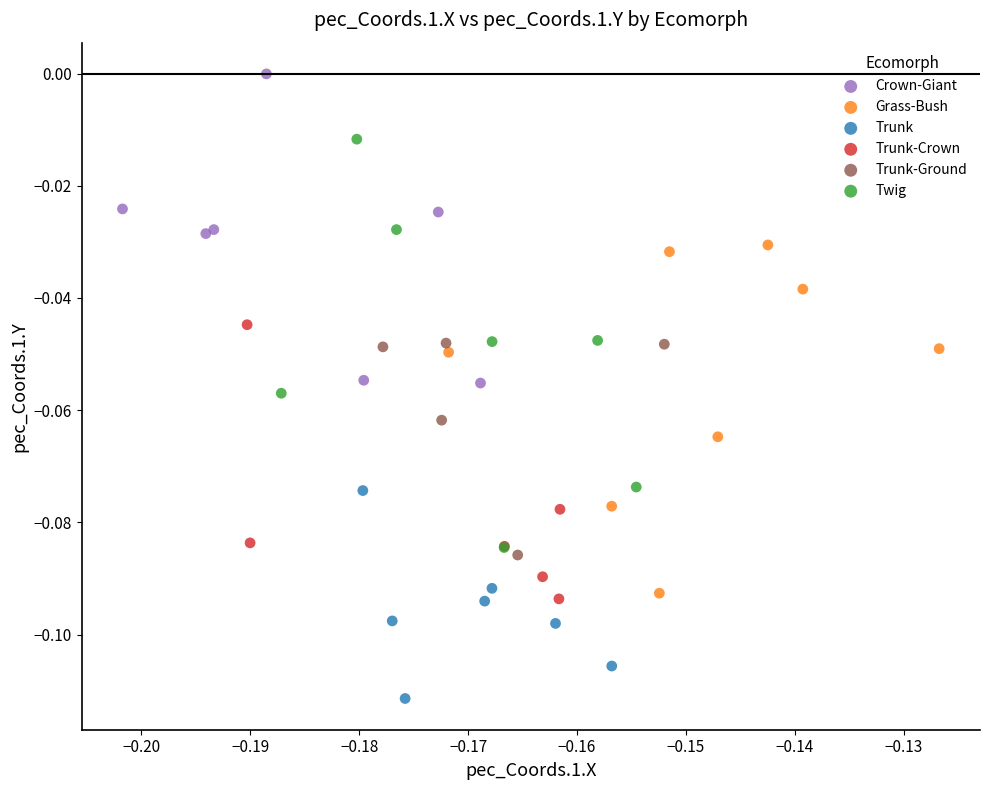

Which series reaches the maximum Y coordinate?

Crown-Giant